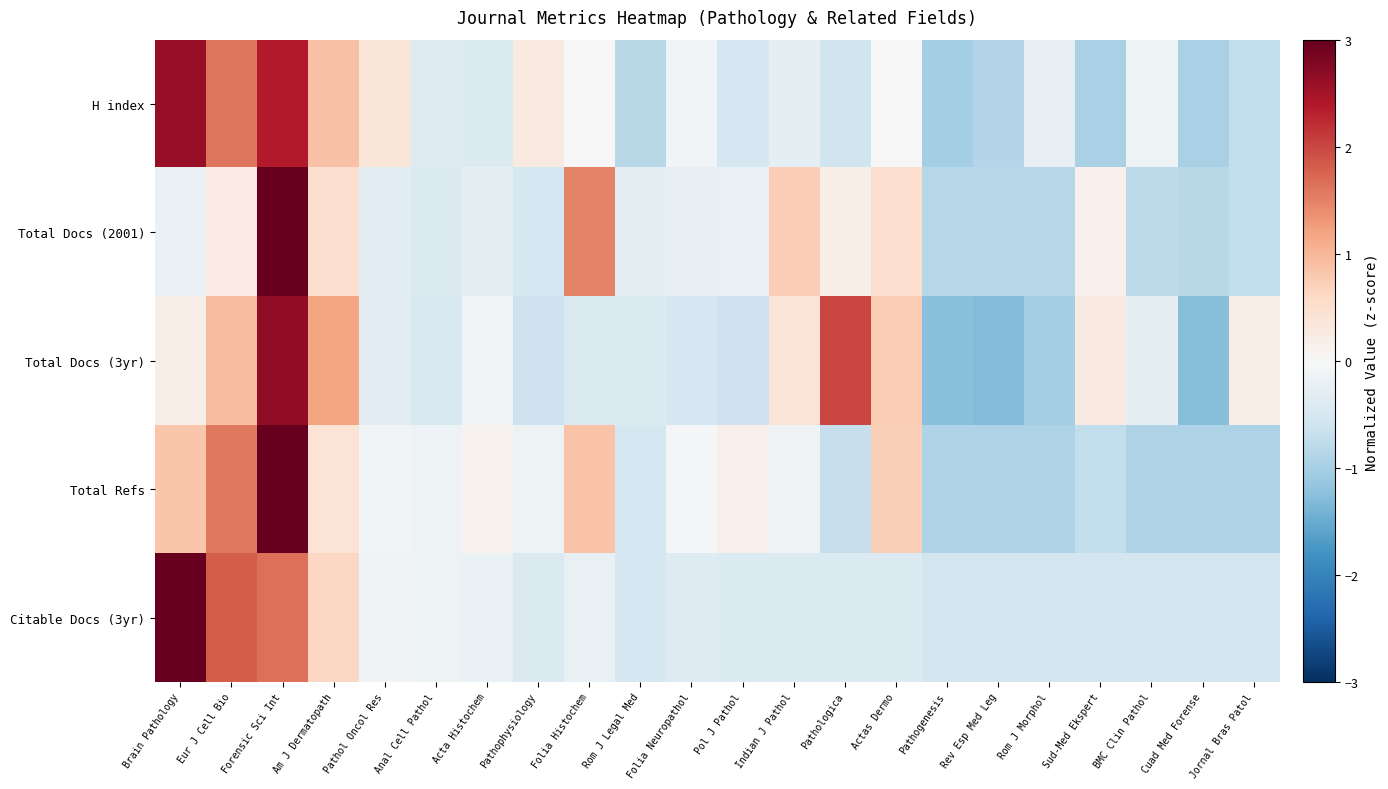

At how many categories does at least one series exceed 2?

3